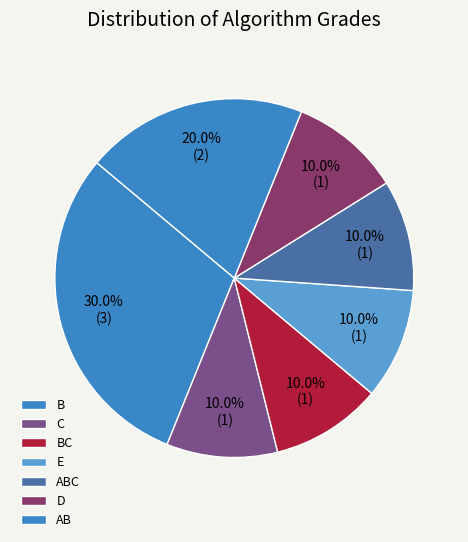

Do B and AB together represent more than half of the pie?

No